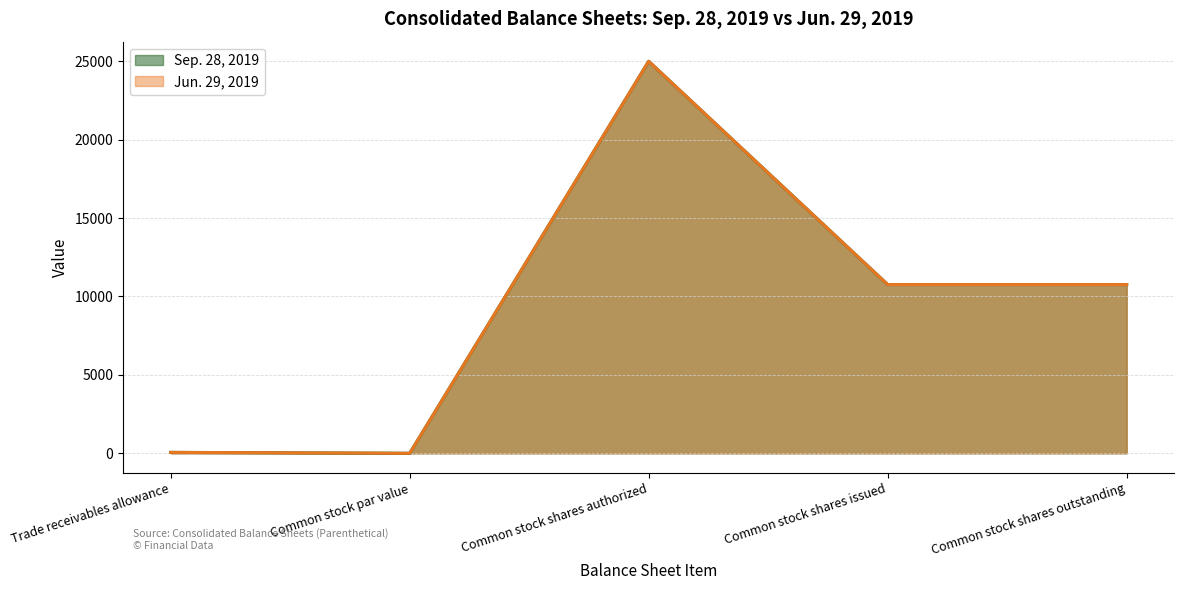

At which label is Jun. 29, 2019 closest to 12500?

Common stock shares issued